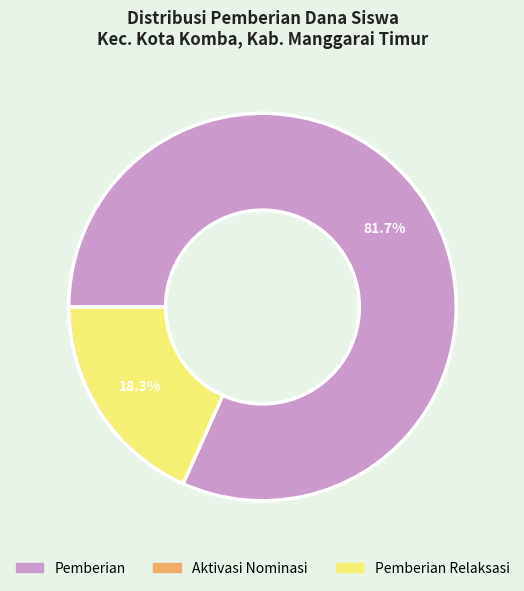

Does any single category account for the majority?

Yes